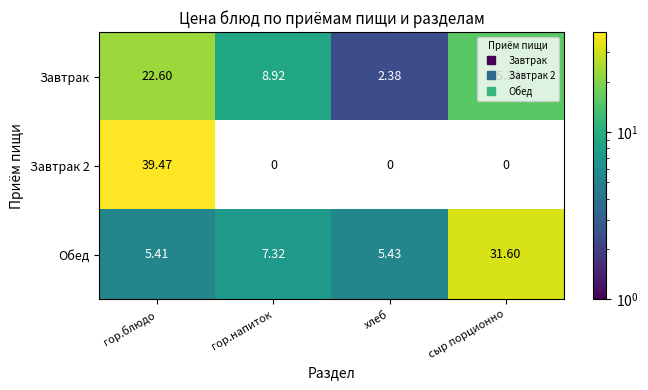

At how many categories does at least one series exceed 6?

3